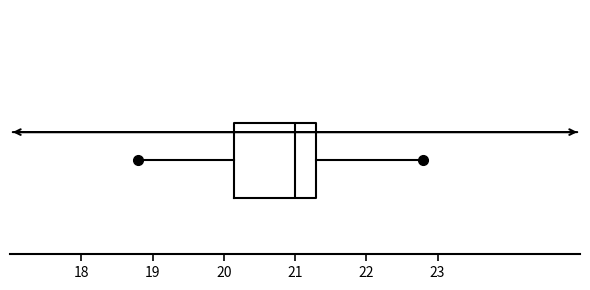

Where is the right edge of the box on the x-axis? The values are not printed on the chart, so give them approximately, as read against the axis.

21.3